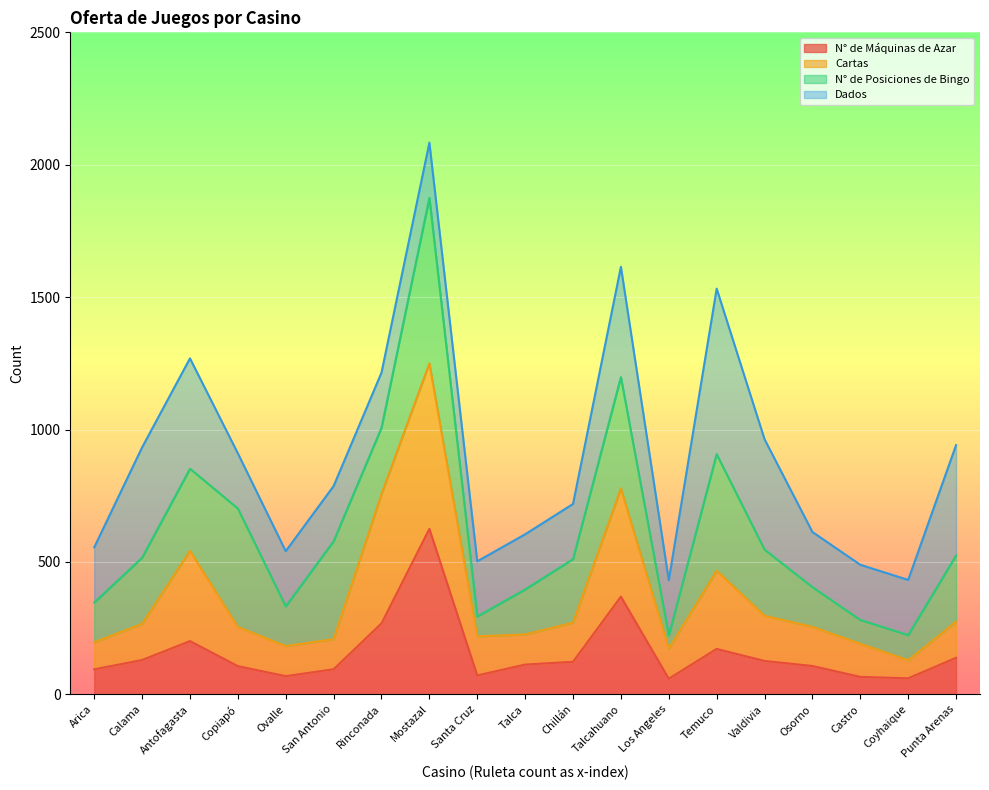

At which category is the sum across all series the highest?

Mostazal